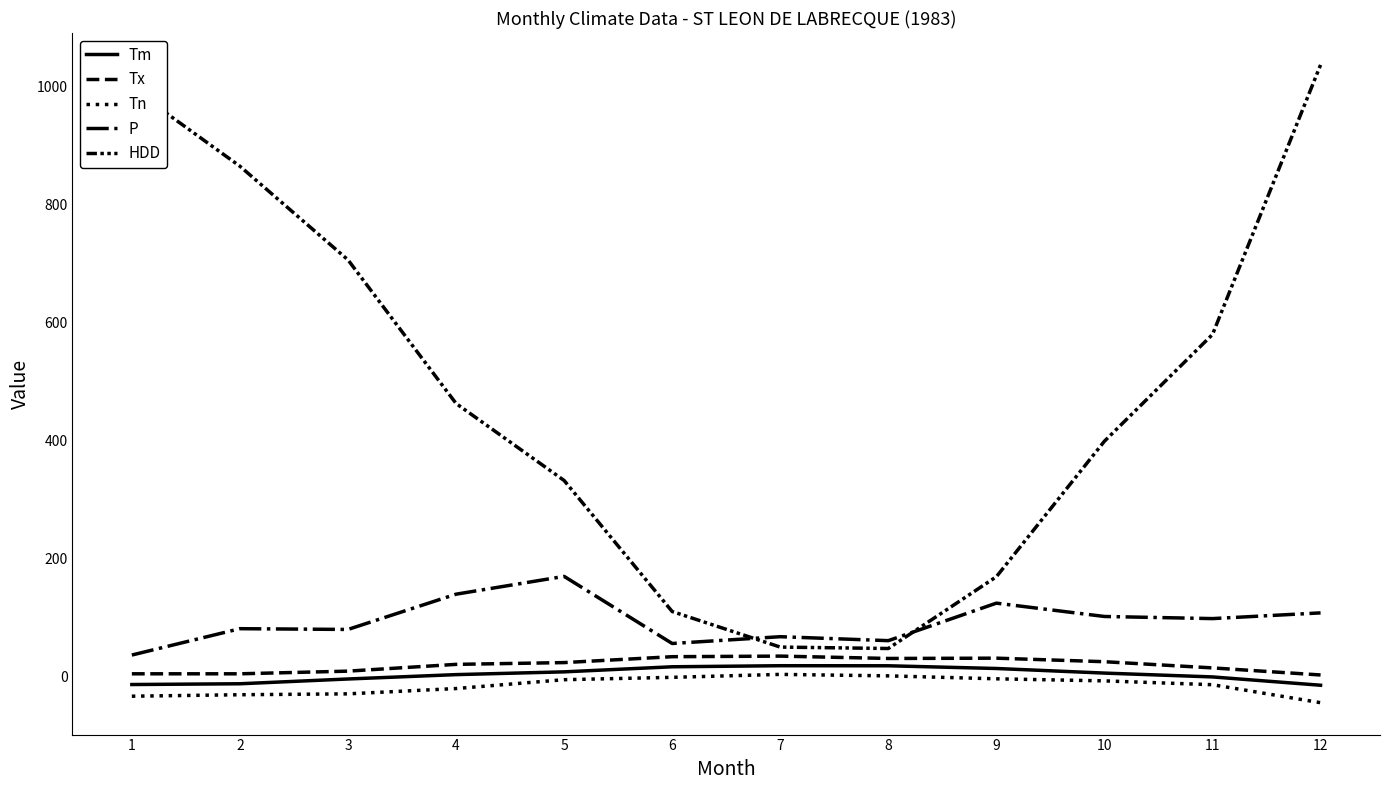

Does the chart display data point markers on the line(s)?

No